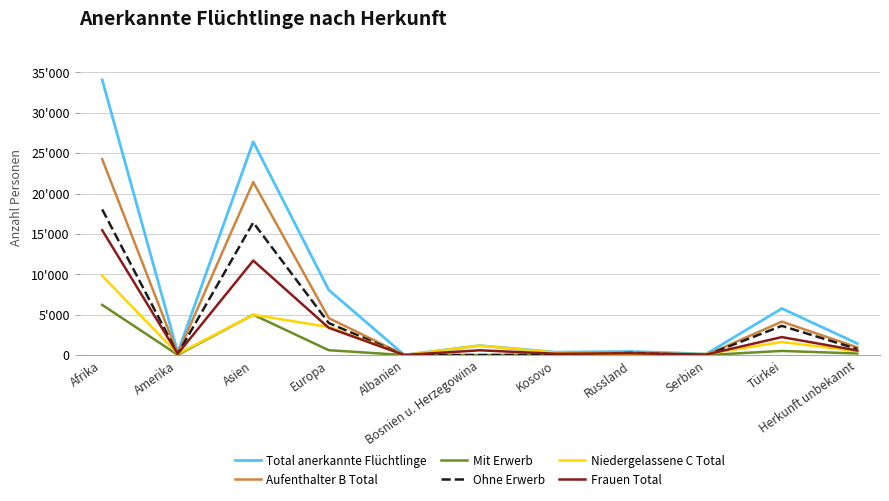

Which category has the highest value in the Mit Erwerb series?

Afrika